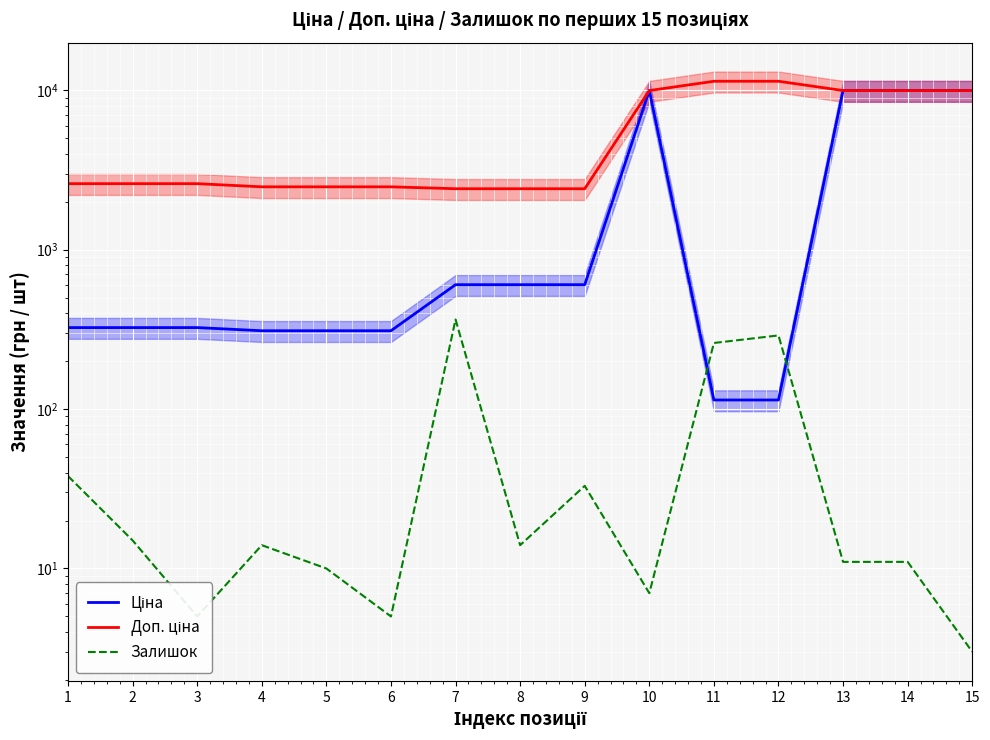

Read the Ціна value at 5.

310.3